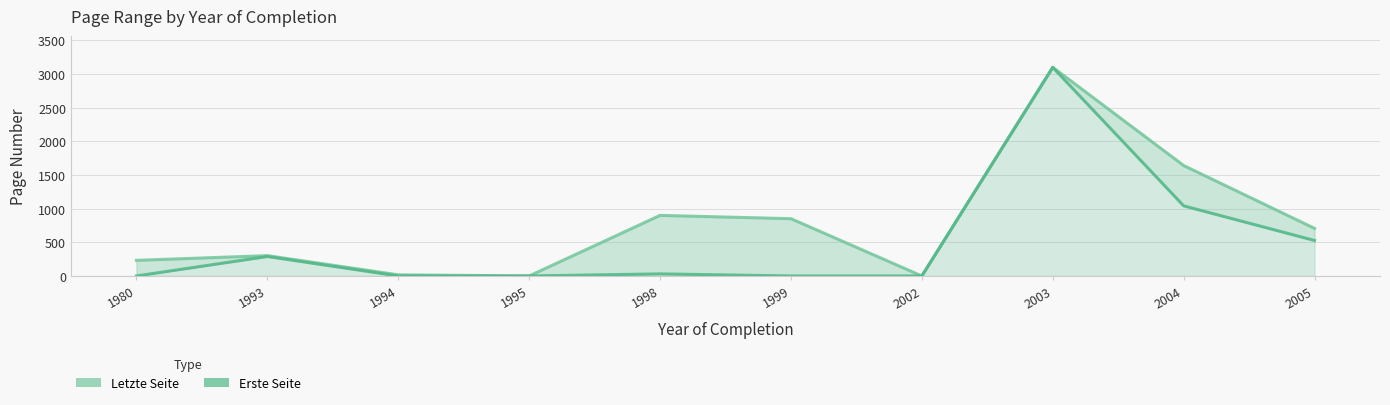

At which label does Letzte Seite reach its peak?

2003